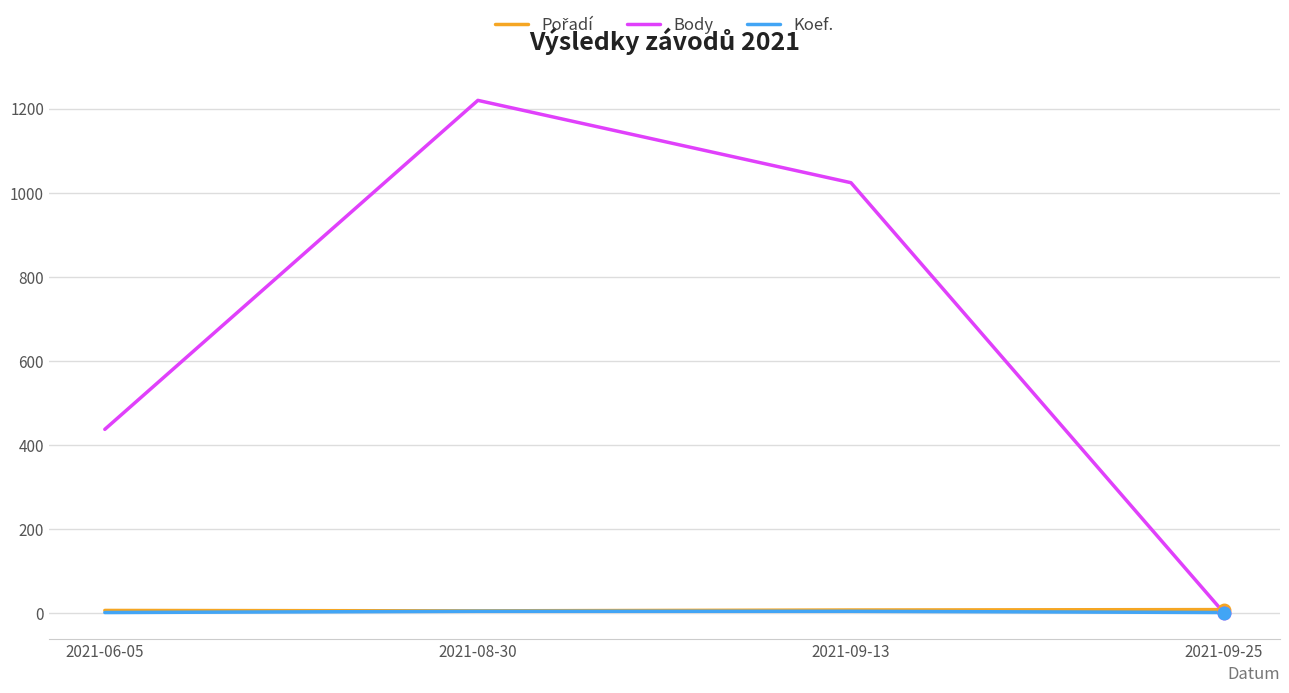

How many lines are shown in the chart?

3